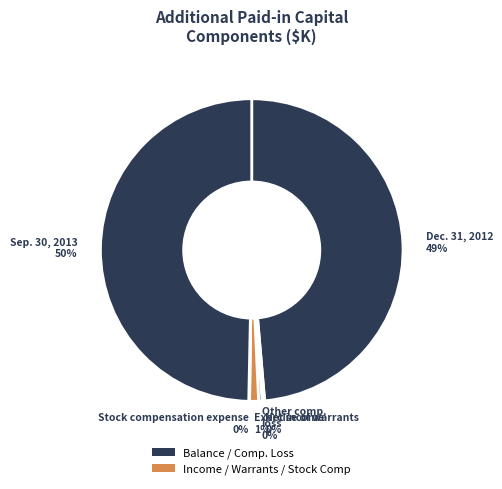

Which category has the biggest portion of the pie?

Balance at Sep. 30, 2013